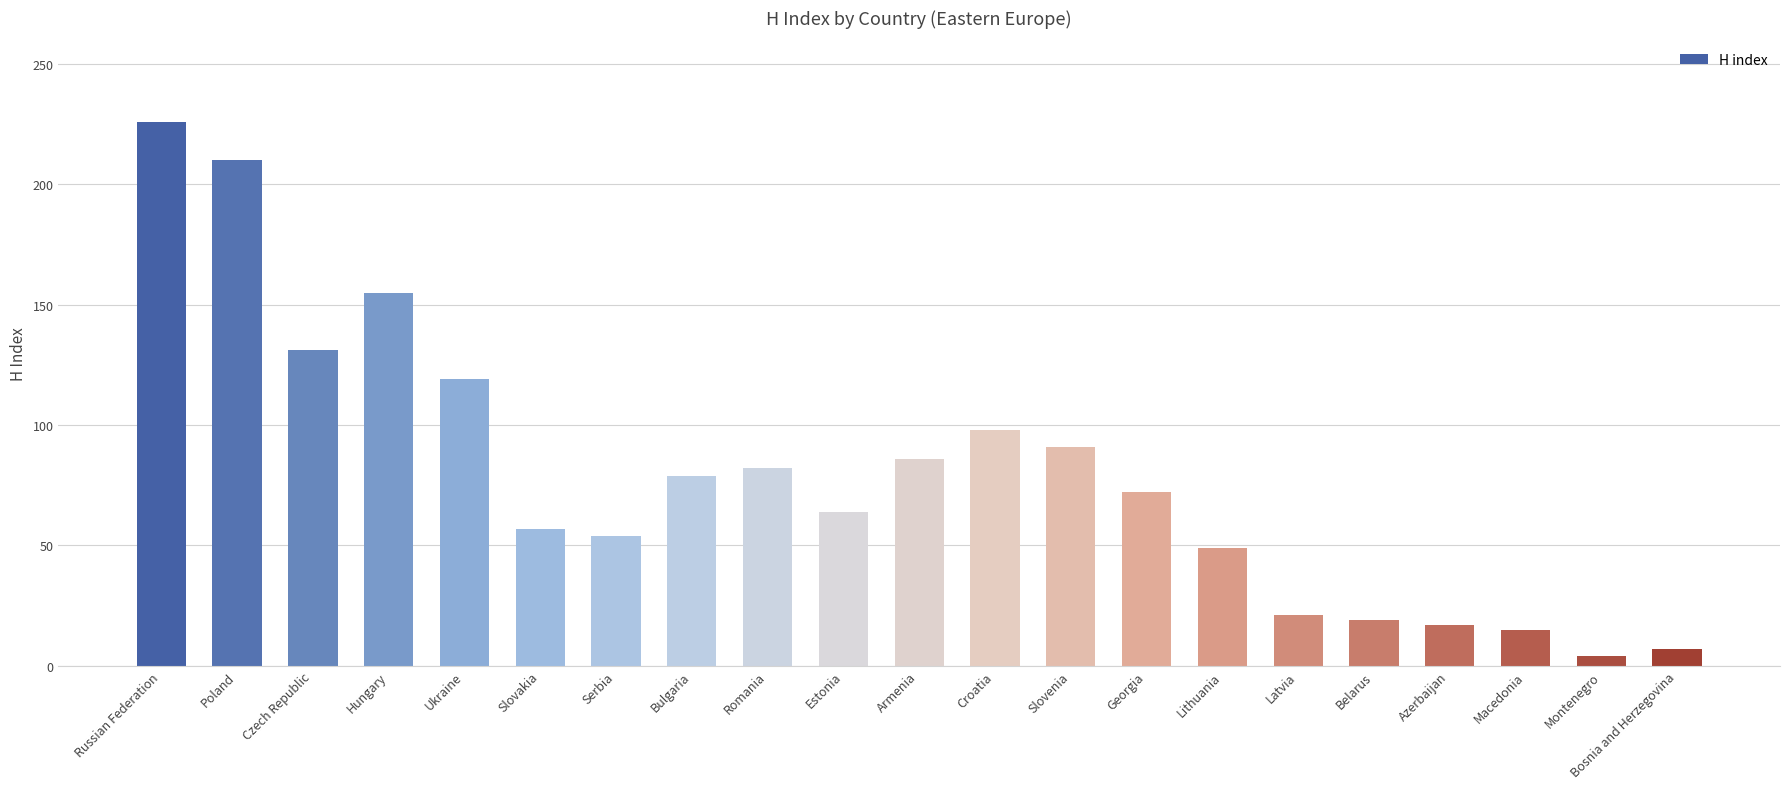

Does the chart contain stacked bars?

No